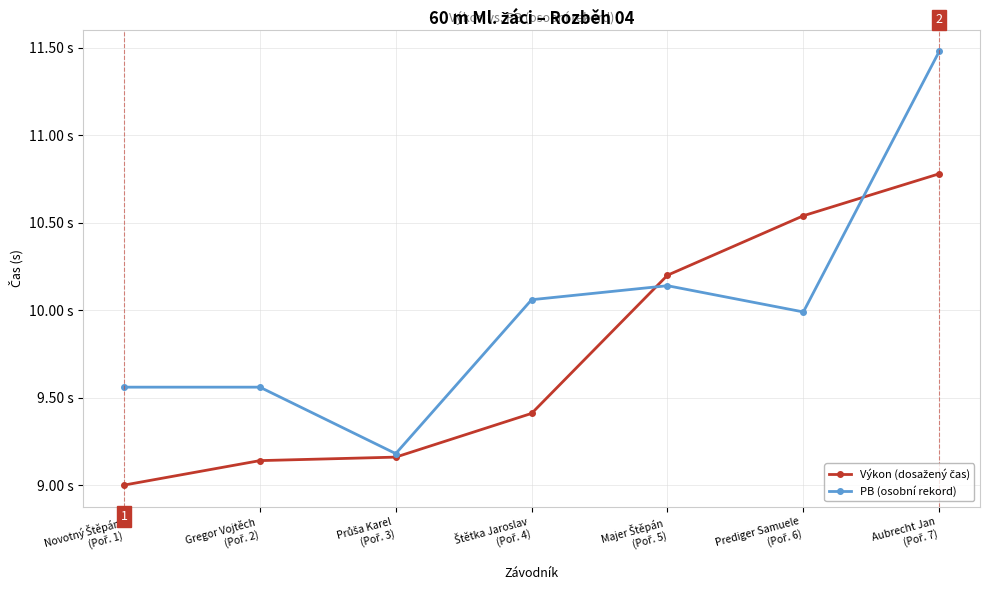

Is this an area chart (filled region under the line)?

No